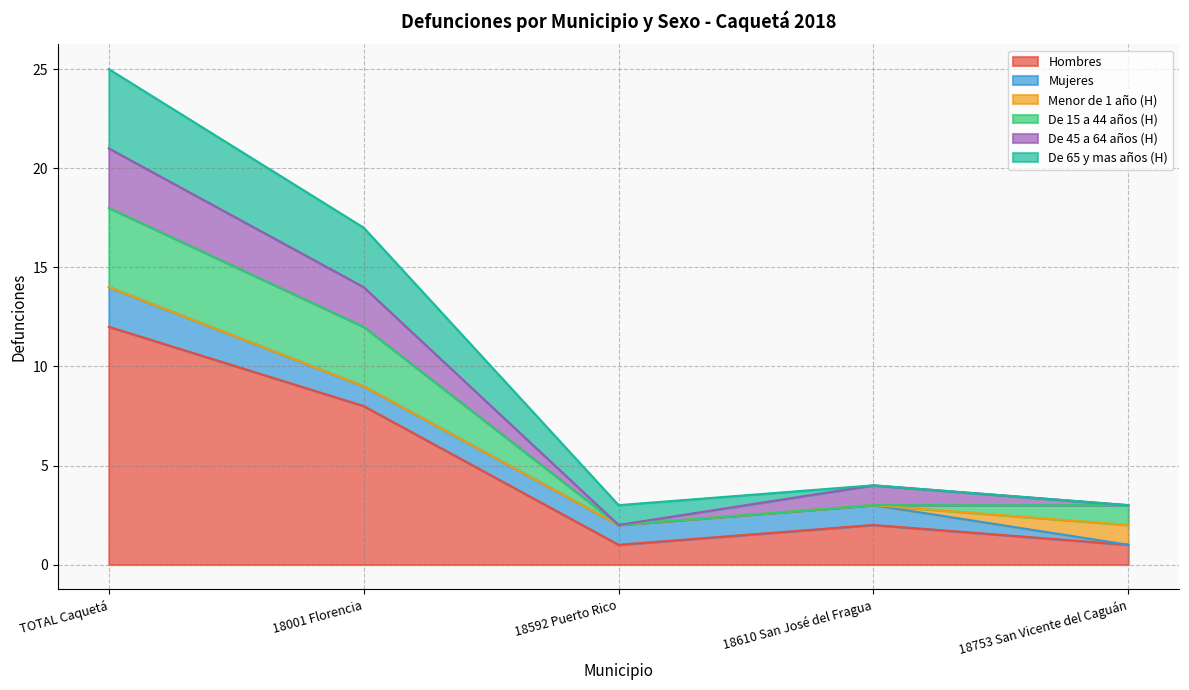

Count the De 45 a 64 años (H) values in the range 0 to 2.

4